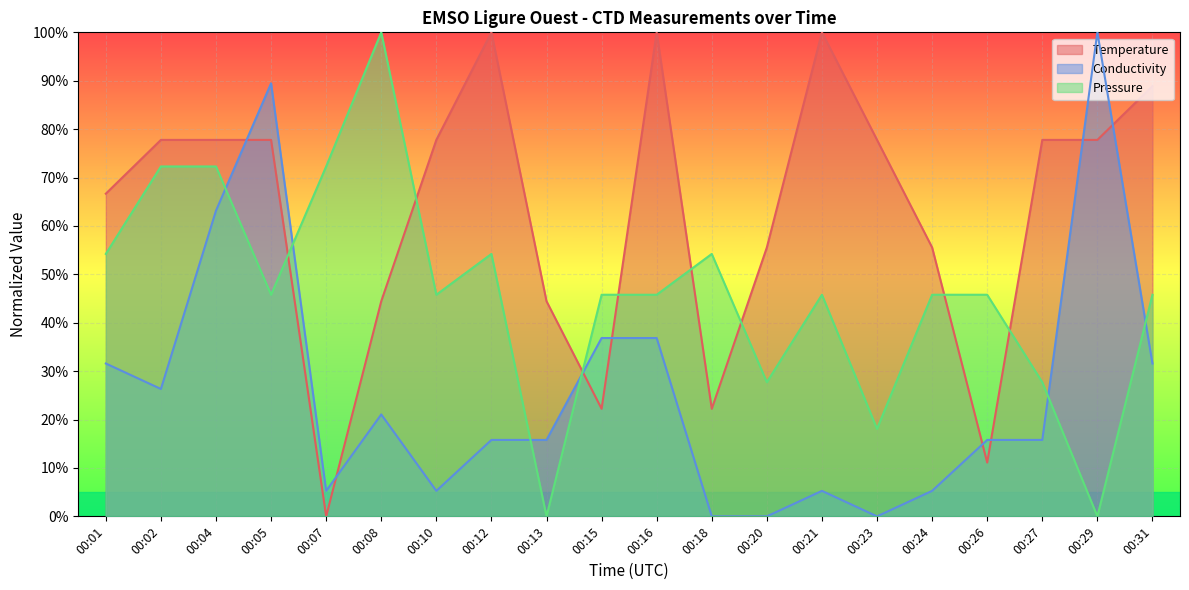

Where does the Pressure series first go above 45?

00:01